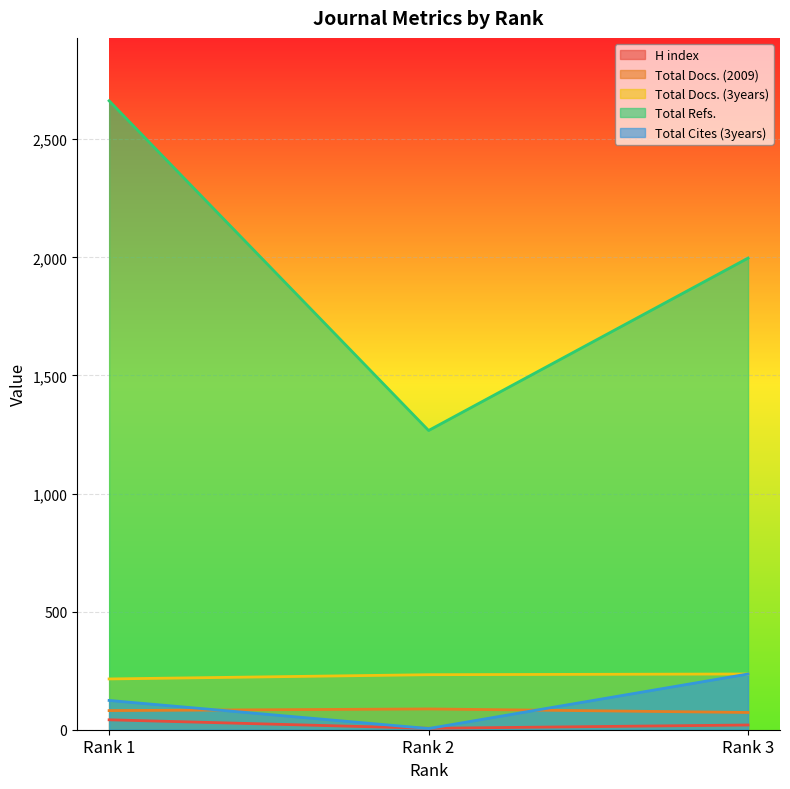

Reading left to right, extract all data points from this chart.

H index: Rank 1=42	Rank 2=6	Rank 3=20
Total Docs. (2009): Rank 1=81	Rank 2=88	Rank 3=73
Total Docs. (3years): Rank 1=215	Rank 2=233	Rank 3=236
Total Refs.: Rank 1=2663	Rank 2=1267	Rank 3=1997
Total Cites (3years): Rank 1=124	Rank 2=5	Rank 3=236